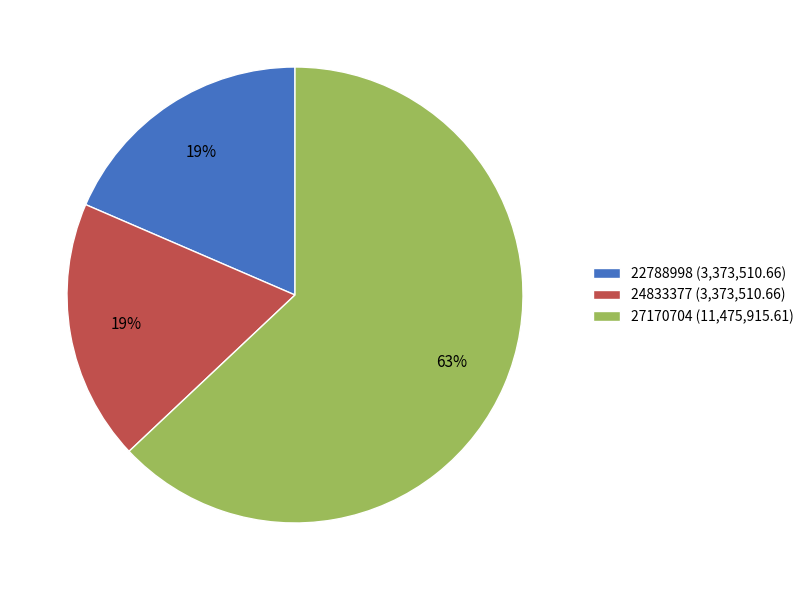

How many slices are in this pie chart?

3